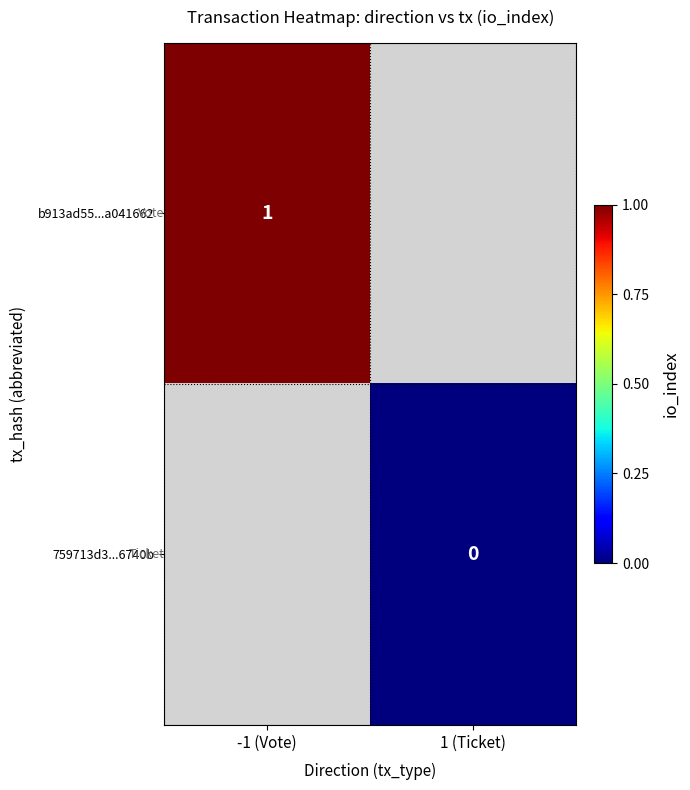

Is it true that b913ad55...a041662 equals 0 at -1 (Vote)?

False